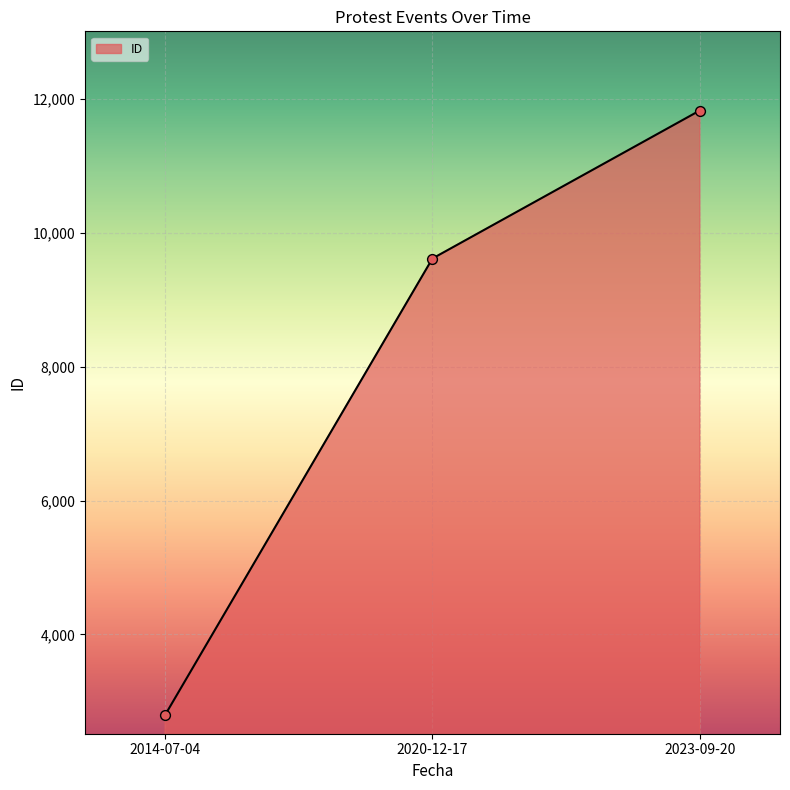

What is the change in value from 2014-07-04 to 2023-09-20?

+9027